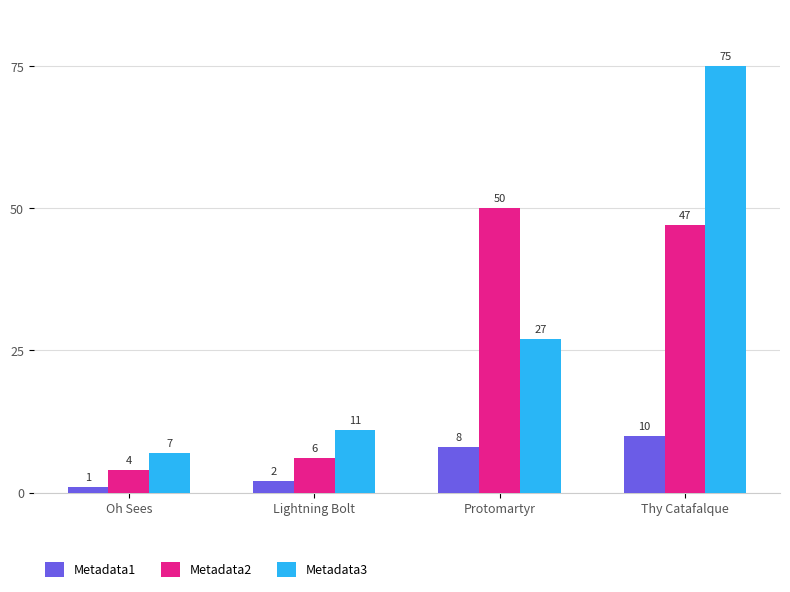

At how many categories does at least one series exceed 70?

1